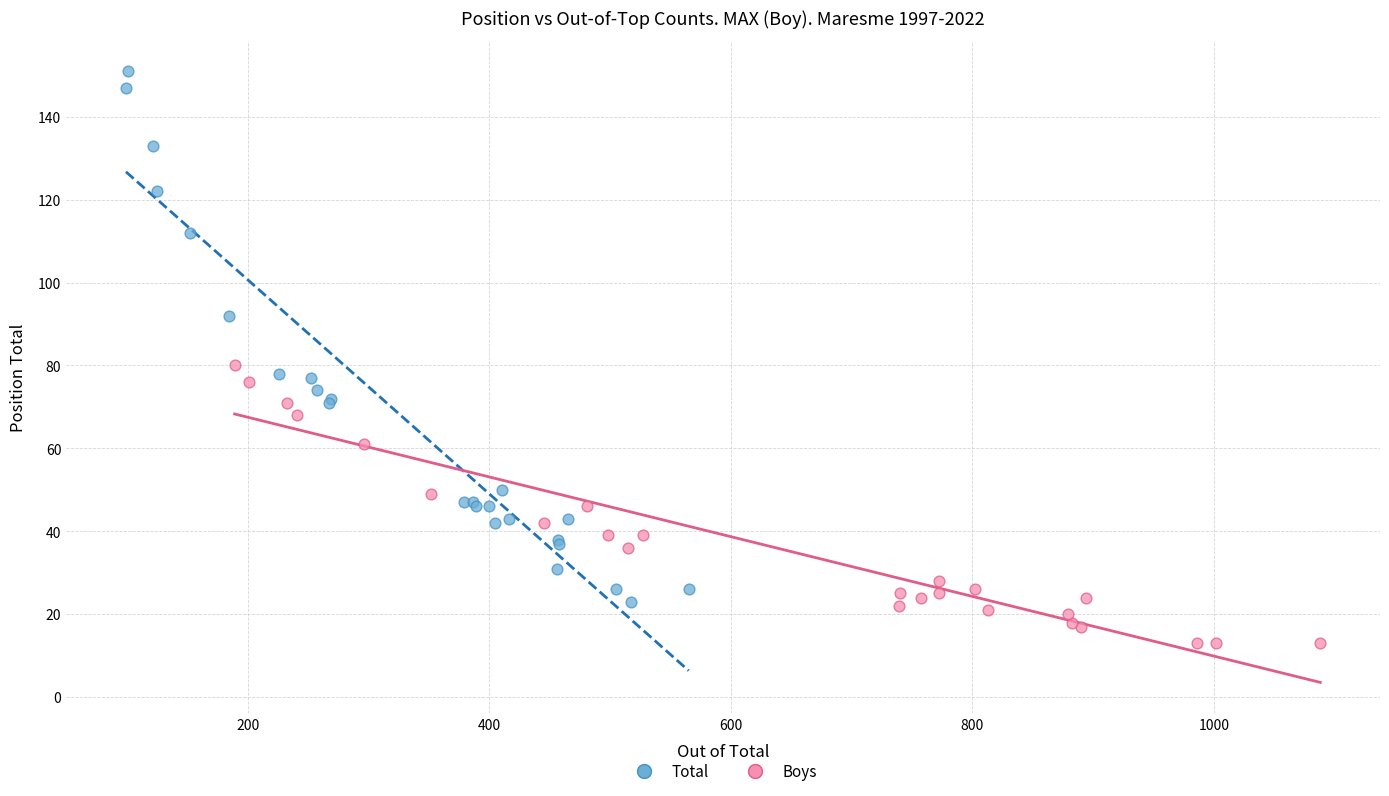

Which series reaches the minimum Y coordinate?

Boys